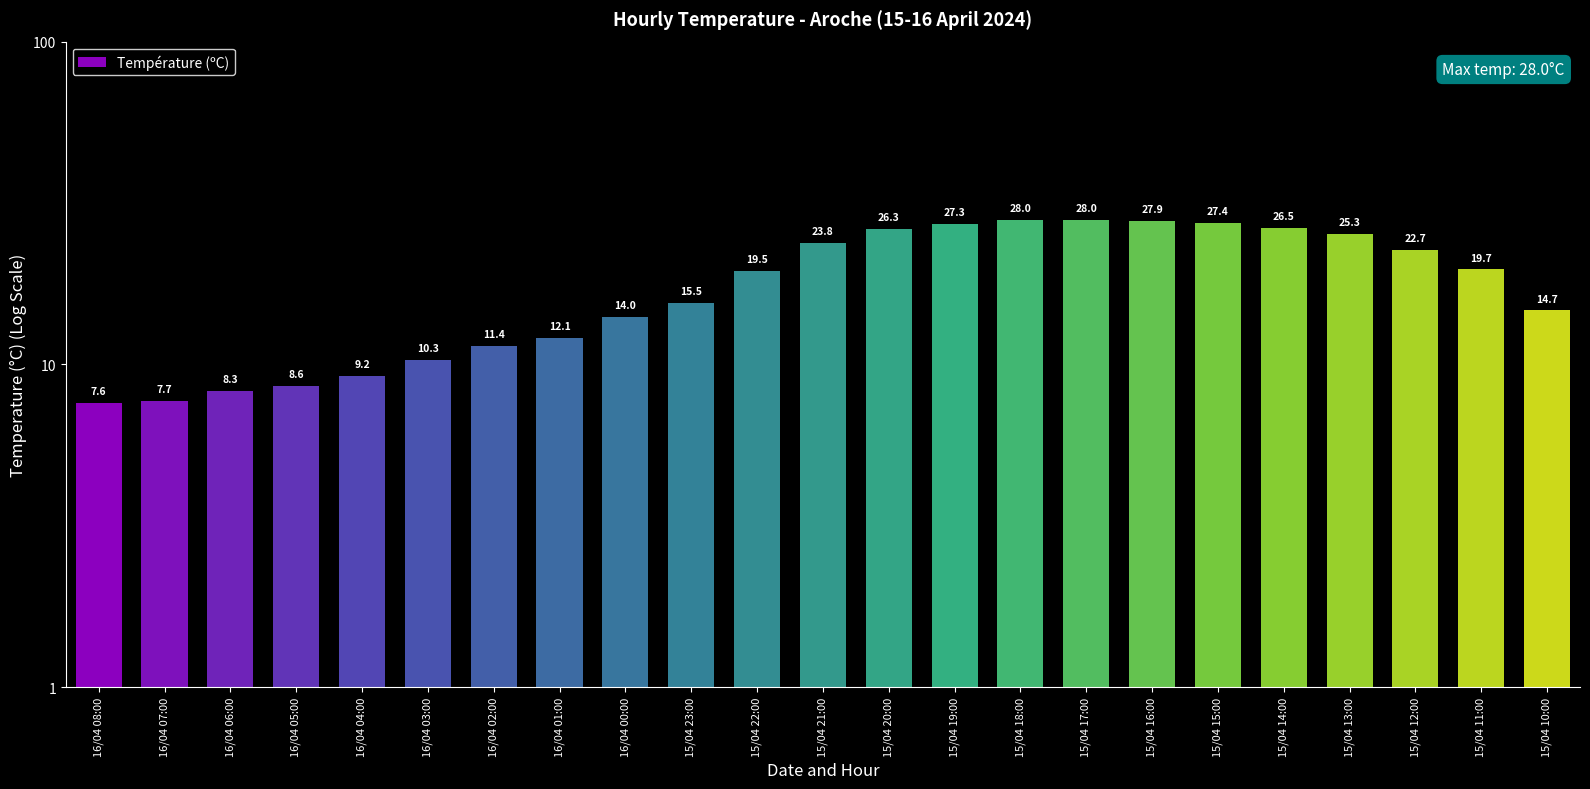

Reading left to right, what are all the values shown in this chart?

16/04 08:00=7.6	16/04 07:00=7.7	16/04 06:00=8.3	16/04 05:00=8.6	16/04 04:00=9.2	16/04 03:00=10.3	16/04 02:00=11.4	16/04 01:00=12.1	16/04 00:00=14.0	15/04 23:00=15.5	15/04 22:00=19.5	15/04 21:00=23.8	15/04 20:00=26.3	15/04 19:00=27.3	15/04 18:00=28.0	15/04 17:00=28.0	15/04 16:00=27.9	15/04 15:00=27.4	15/04 14:00=26.5	15/04 13:00=25.3	15/04 12:00=22.7	15/04 11:00=19.7	15/04 10:00=14.7